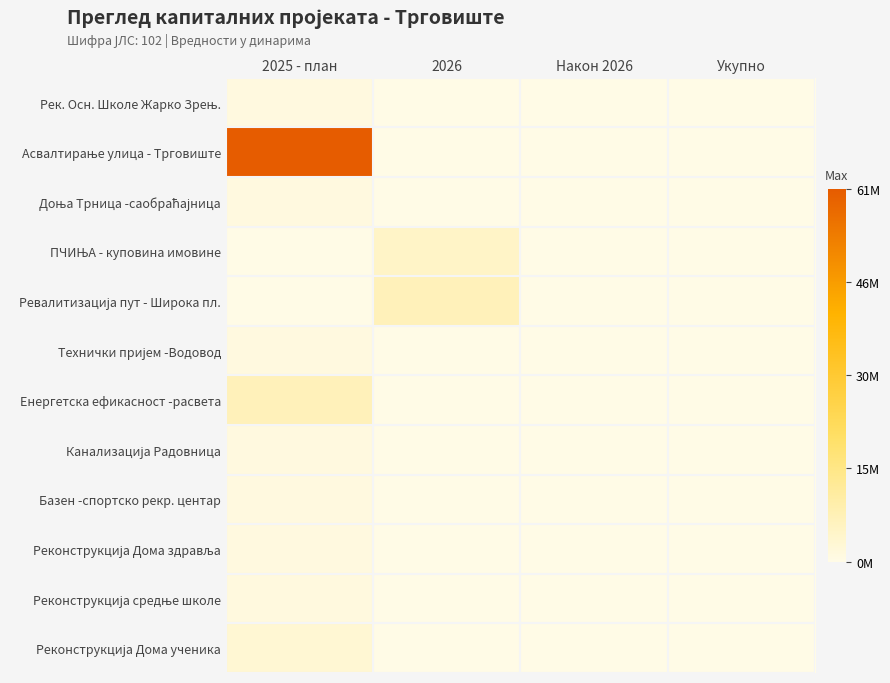

Which series has the widest spread of values?

Асвалтирање улица - Трговиште